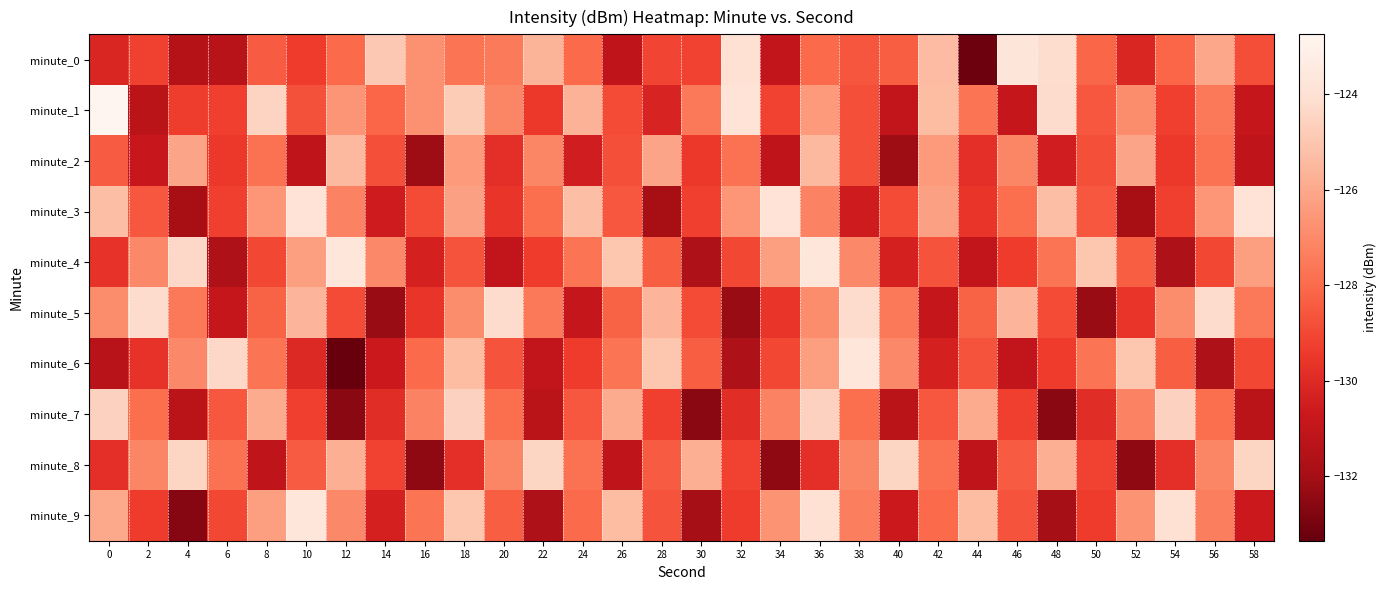

Which series has the largest total across all categories?

minute_1